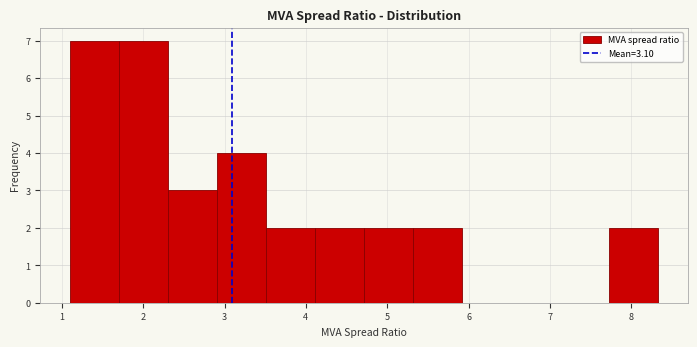

What is the height of the bar covering 4.1 to 4.7 on the x-axis? Neither the bar edges nor the heights are printed on the chart, so give them approximately, as read against the axes.

2